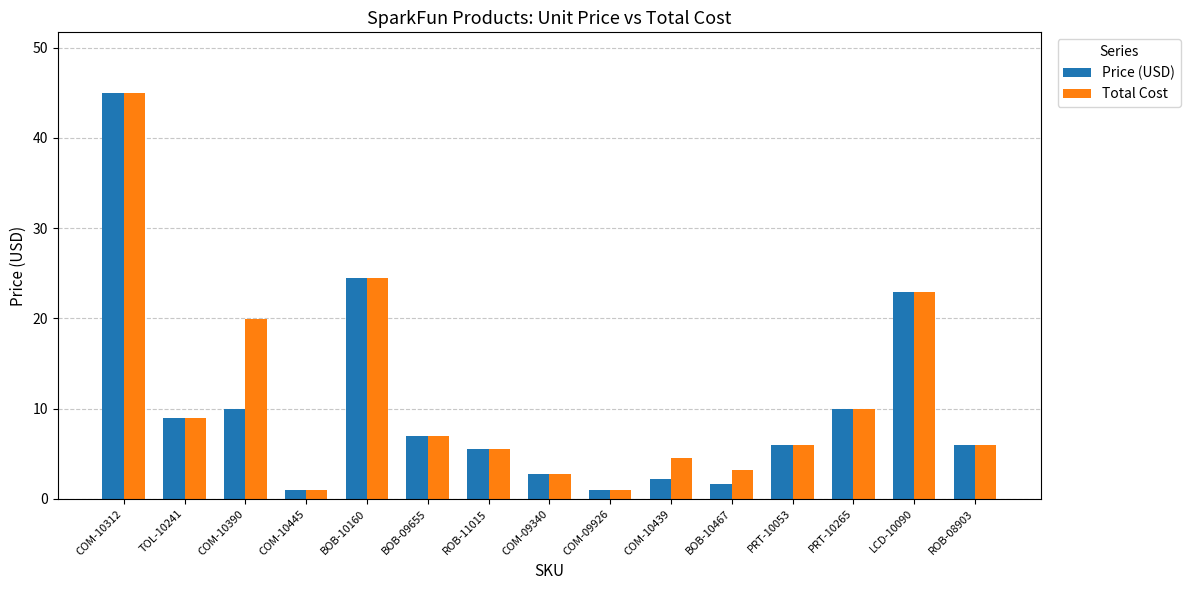

What is the label of the 13th bar from the left?

PRT-10265